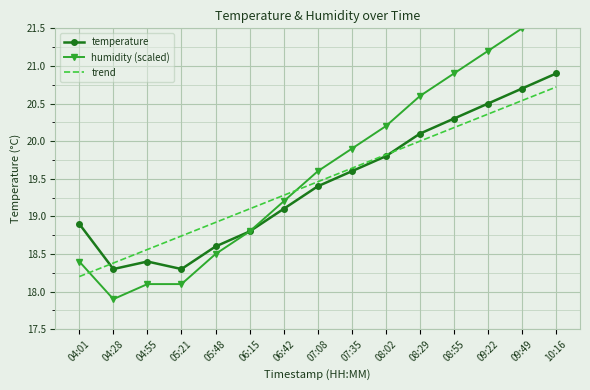

True or false: humidity (scaled) and temperature cross at least once.

False